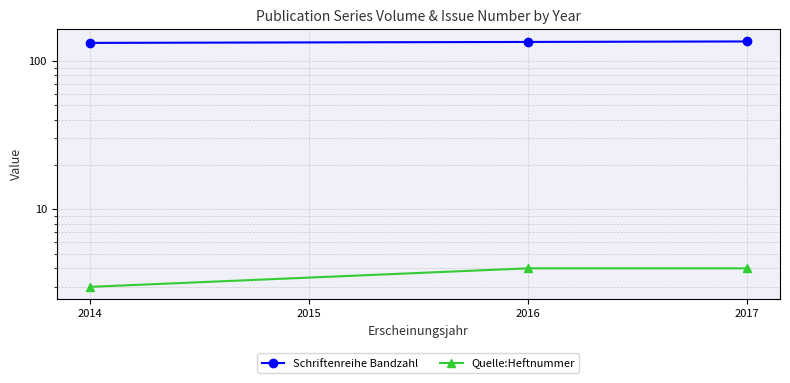

The Schriftenreihe Bandzahl series shows 176 at 2014. True or false?

False